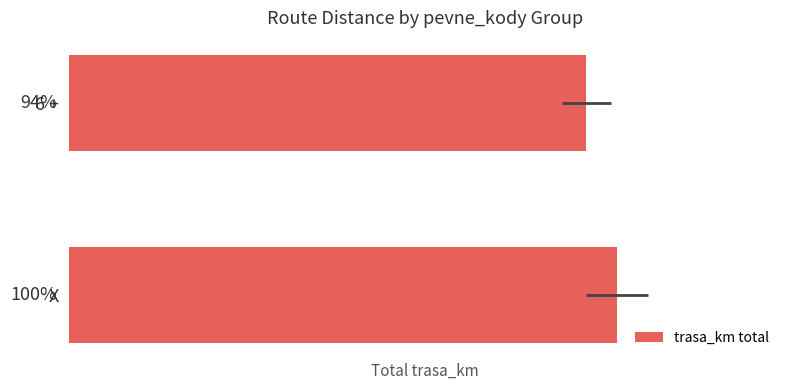

How many series are shown in this chart?

1